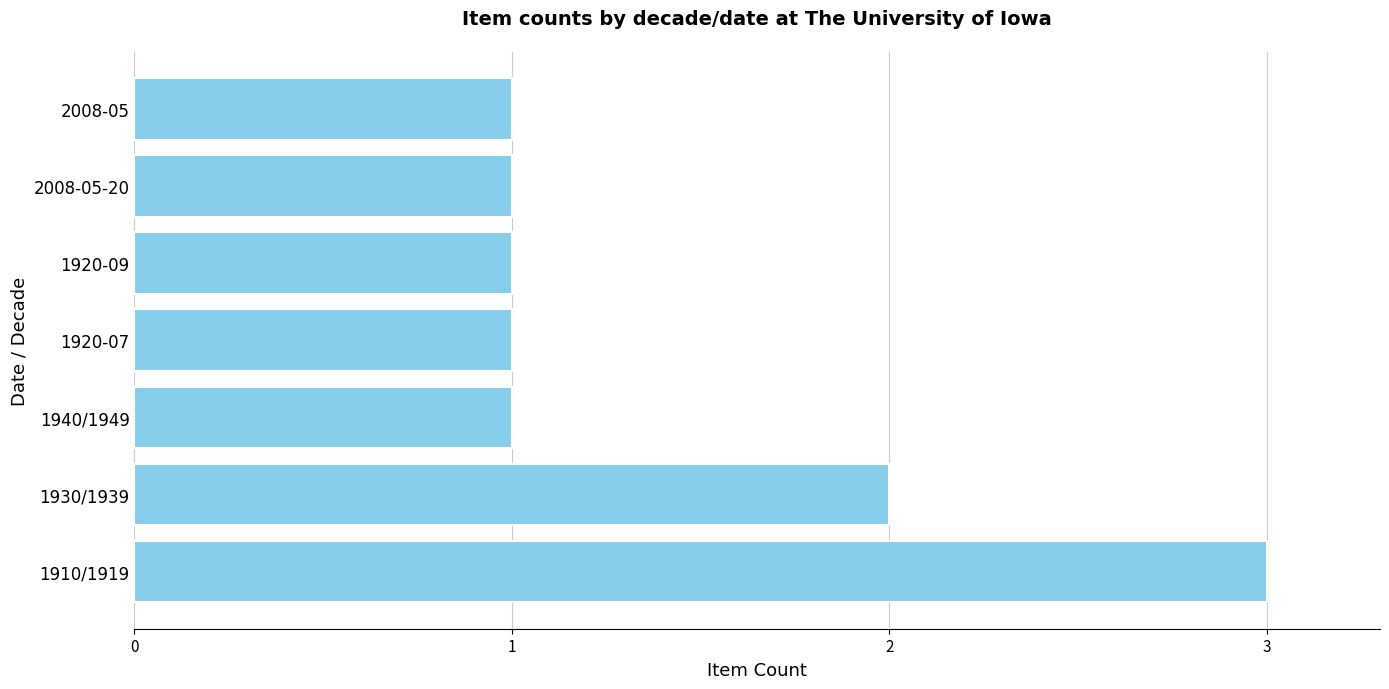

What is the sum of all values?

10